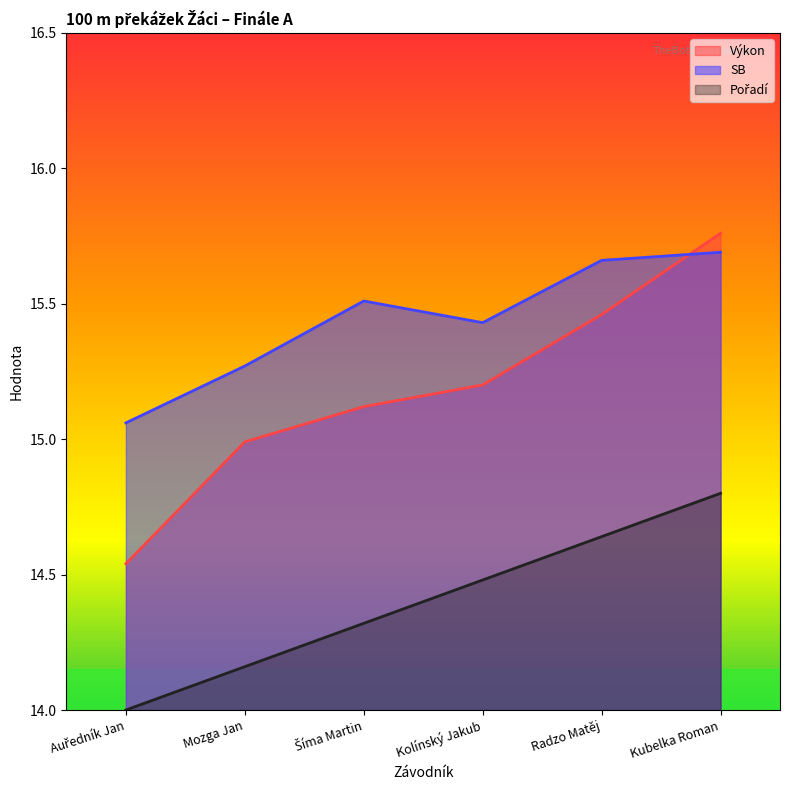

What is the approximate value of SB at Mozga Jan?

15.3